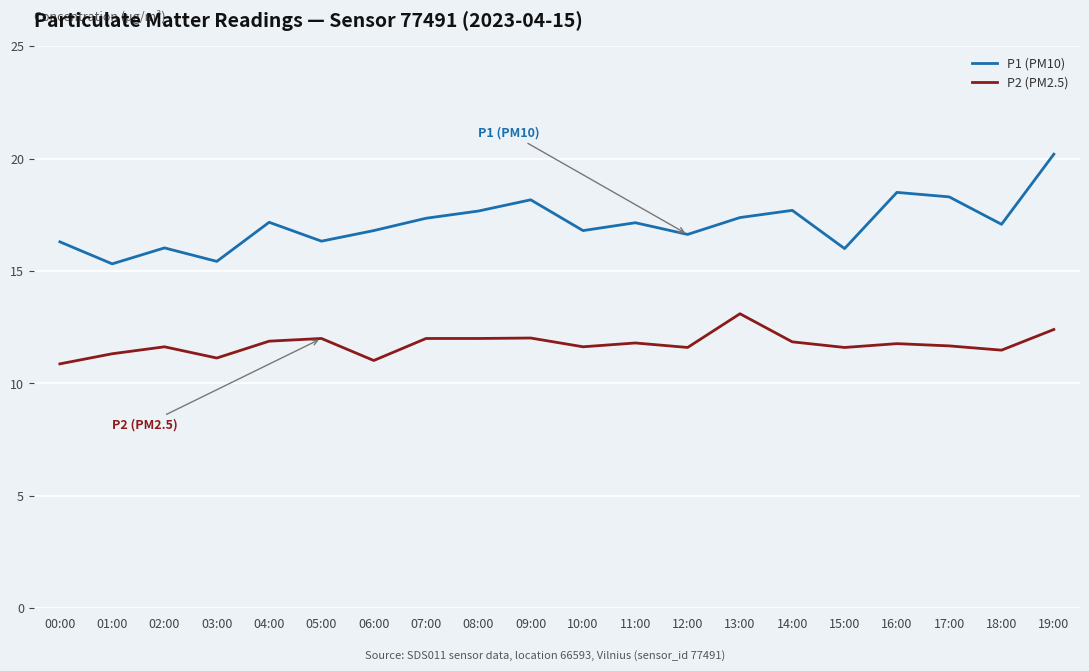

What position from the left is 00:00?

1